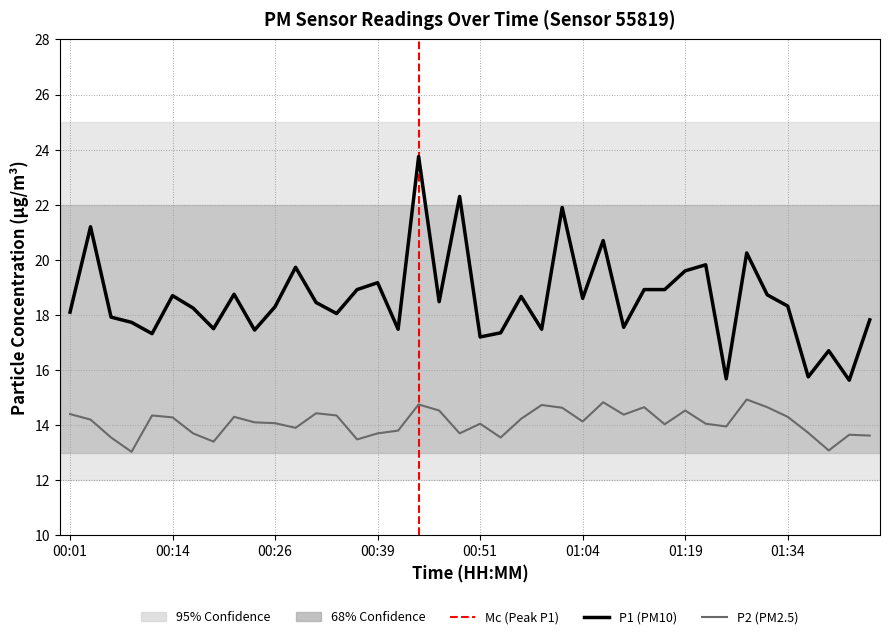

What is the maximum value shown in the chart?

23.8